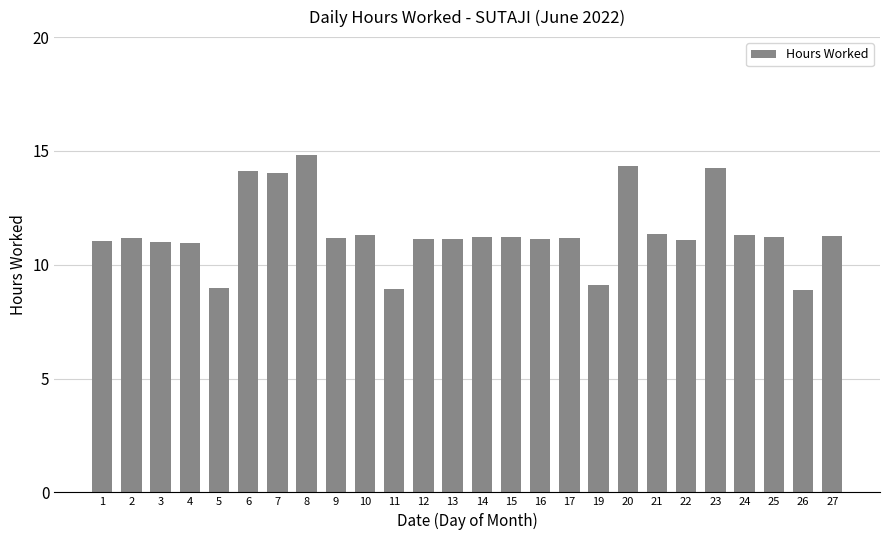

What is the value of the 21st bar from the left?

11.1